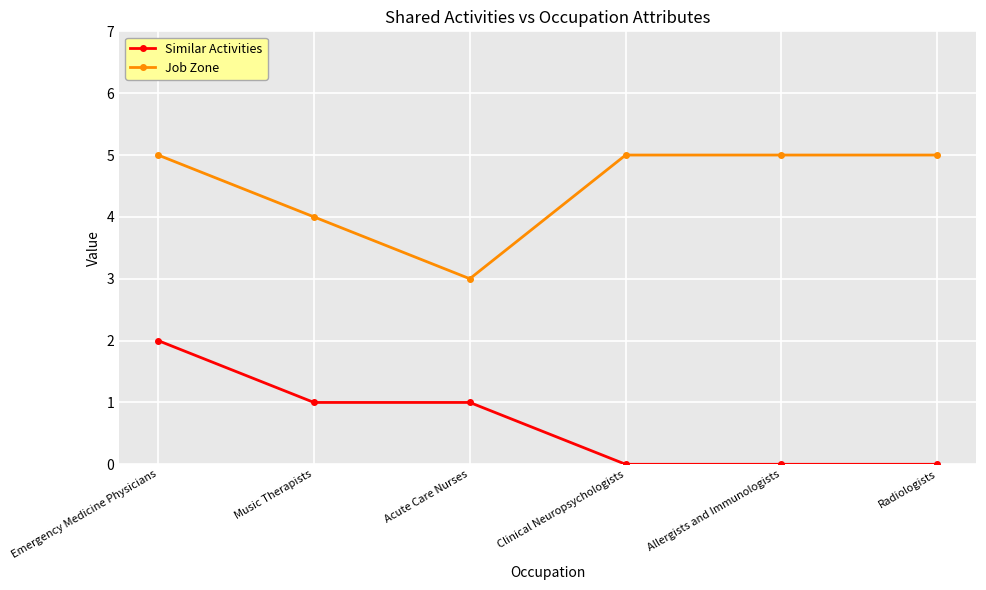

At which category does Job Zone reach its first local valley?

Acute Care Nurses